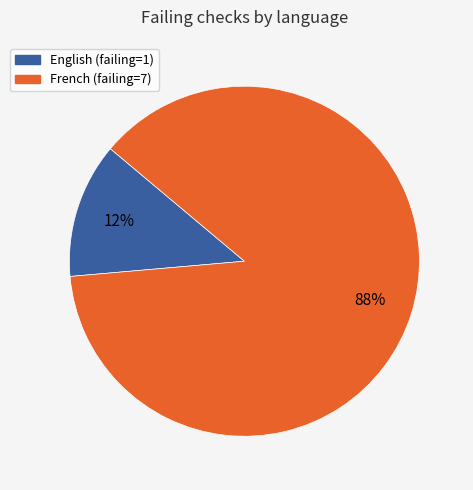

Is there any slice that represents more than half of the pie?

Yes